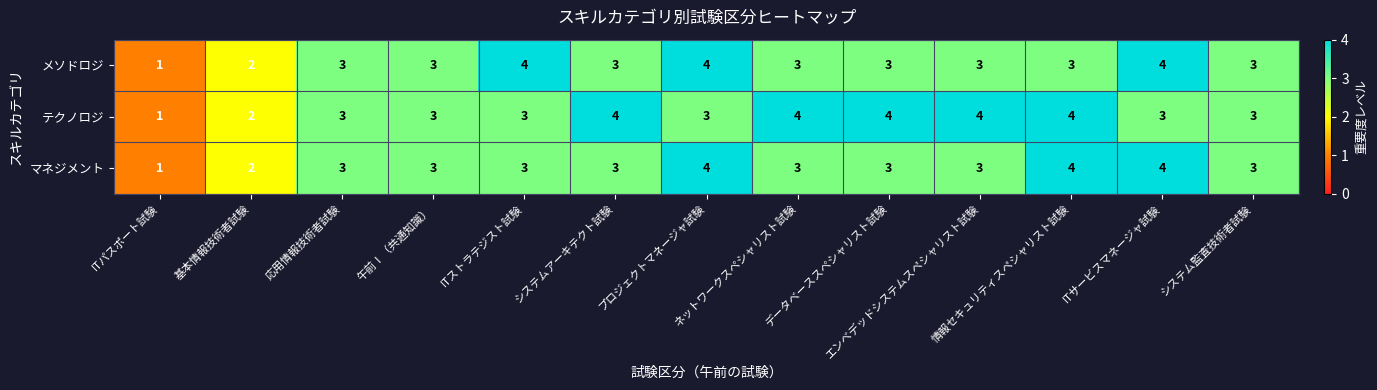

What is the difference between the maximum and minimum values in the テクノロジ series?

3